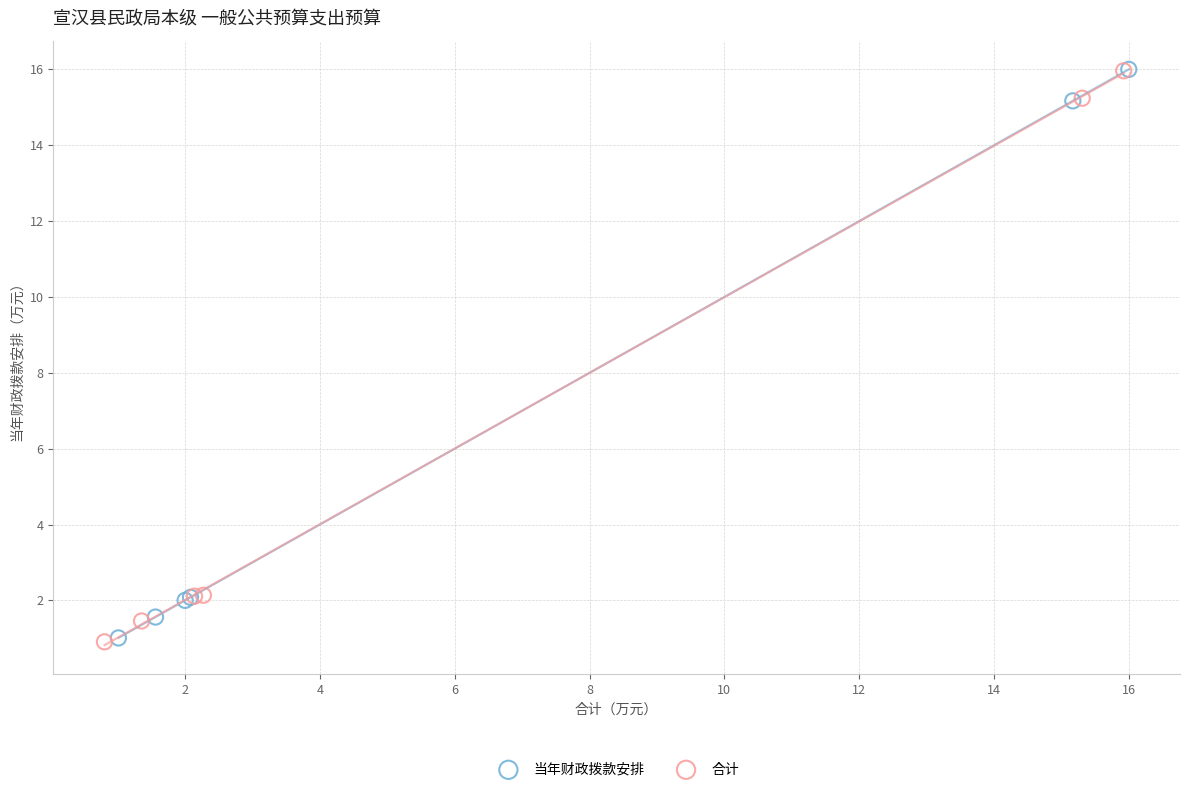

Which series has the widest spread of Y values?

合计